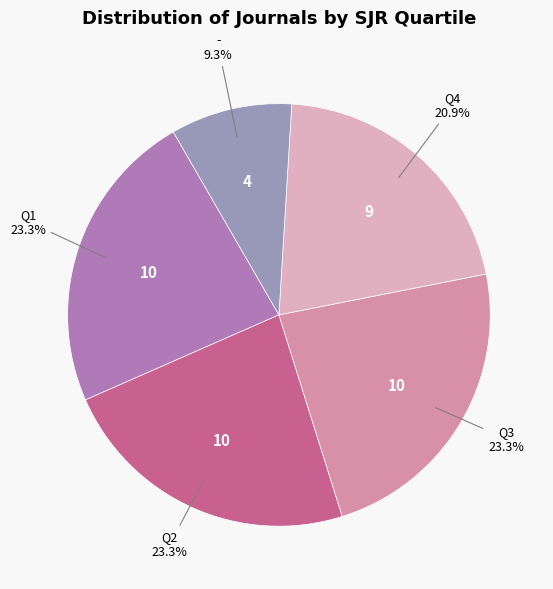

To the nearest percent, what portion does - represent?

9%